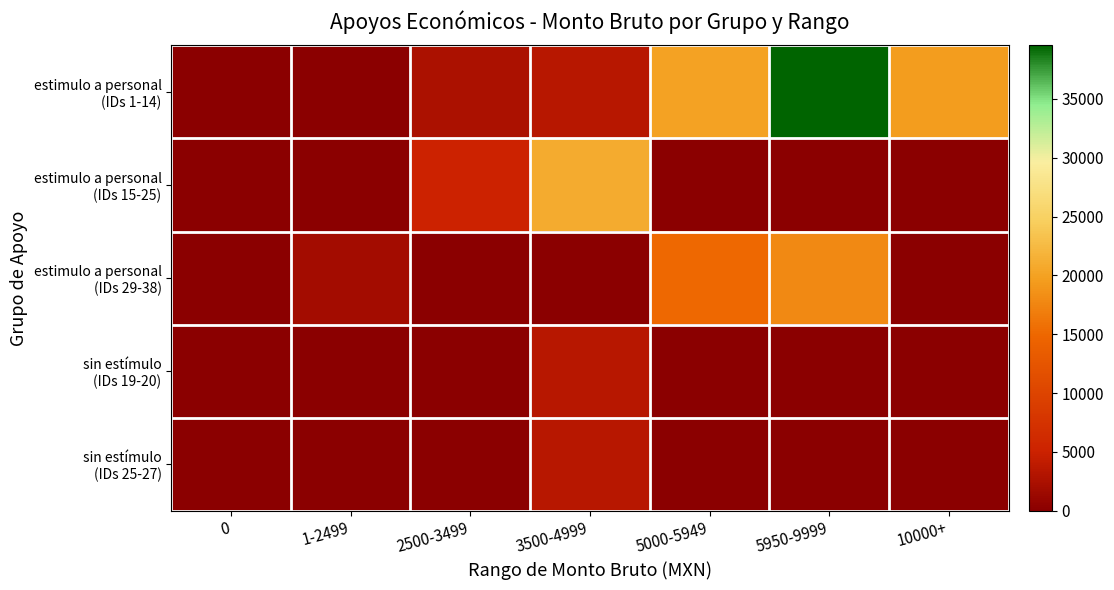

How many distinct data groups are displayed?

5